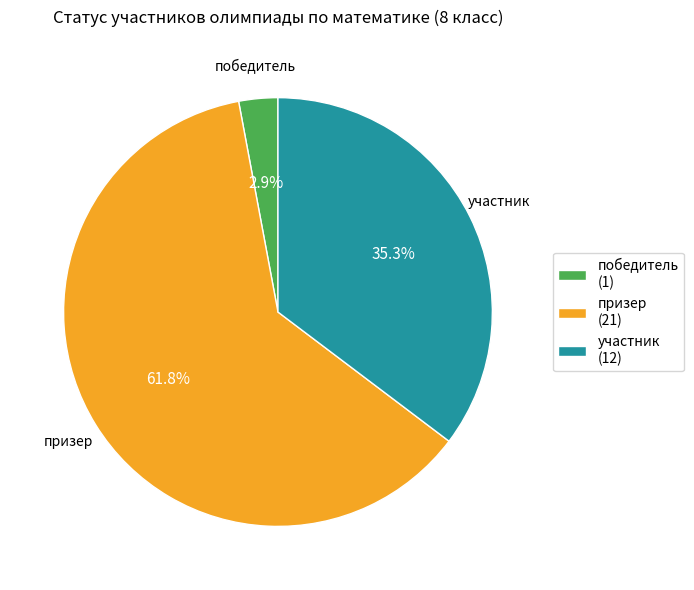

To the nearest percent, what portion does участник represent?

35%